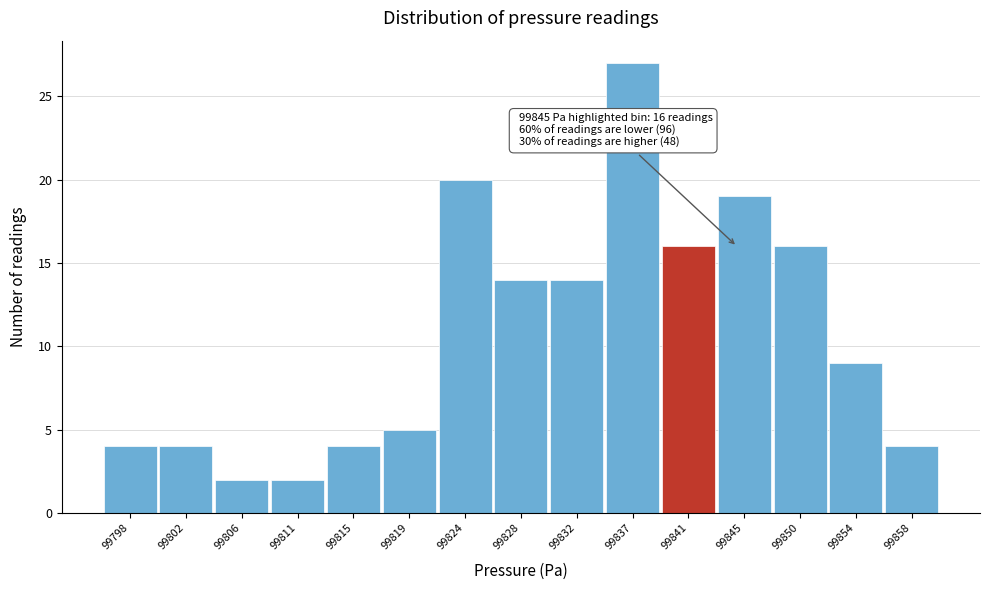

Reading left to right, list all the values displayed in this chart.

4	4	2	2	4	5	20	14	14	27	16	19	16	9	4